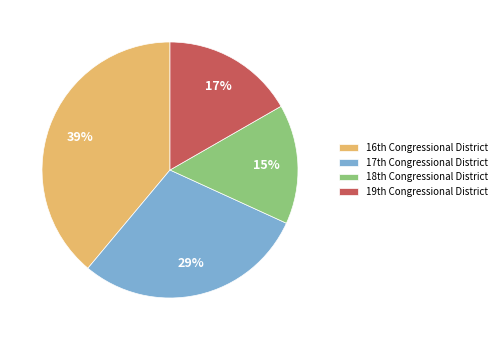

Rank the categories by value from lowest to highest.

18th Congressional District, 19th Congressional District, 17th Congressional District, 16th Congressional District